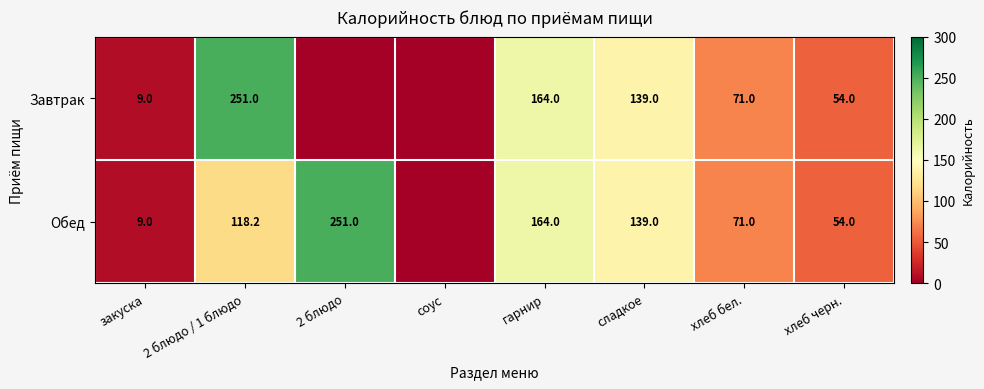

At how many categories does at least one series exceed 120?

4